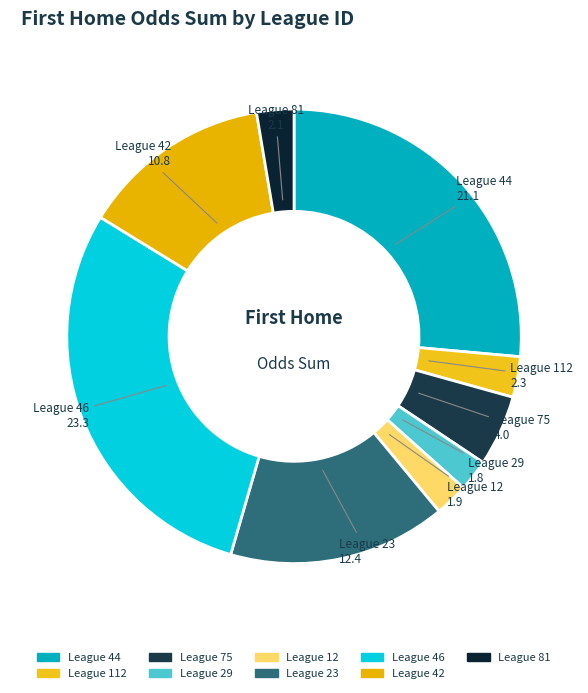

Which slice is the largest?

League 46